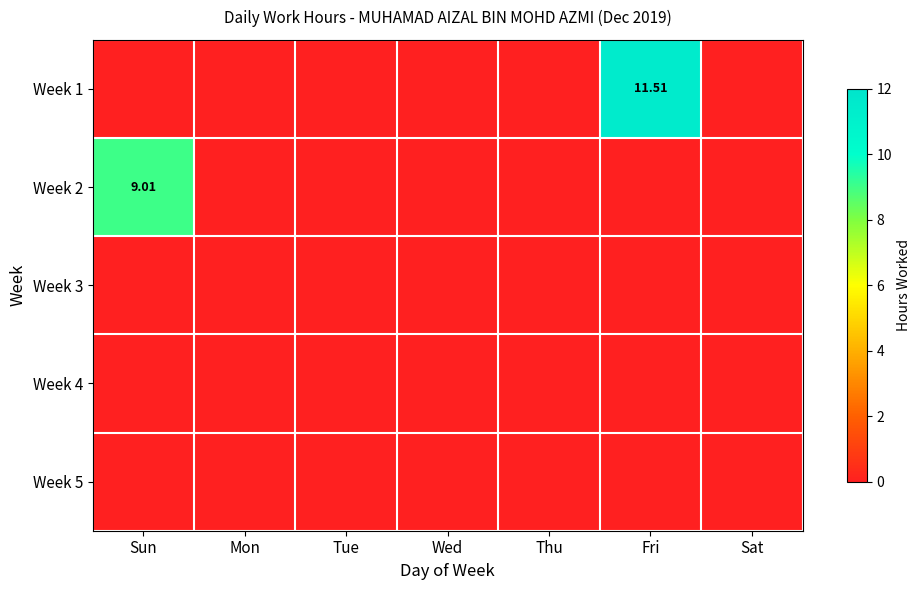

Is it true that Week 2 equals 3.0 at Mon?

False